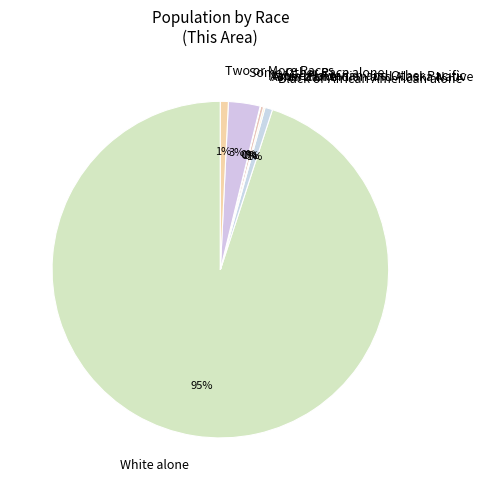

To the nearest percent, what is the combined percentage of Asian alone and Some Other Race alone?

3%